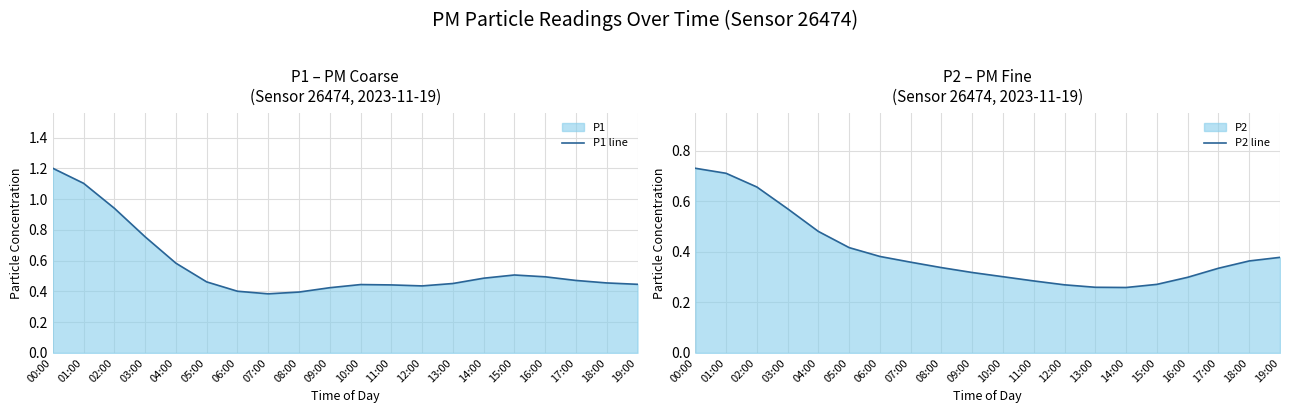

What is the maximum value for P2 line?

0.7